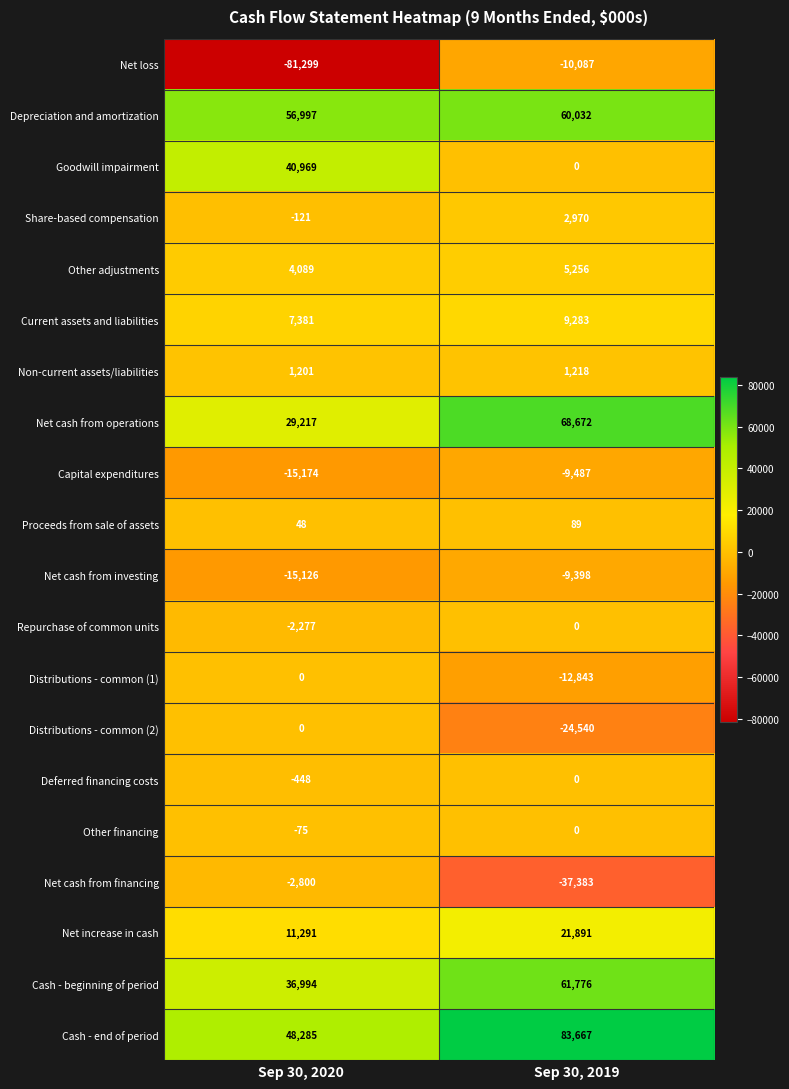

Which series changed the most between Sep 30, 2020 and Sep 30, 2019?

Net loss